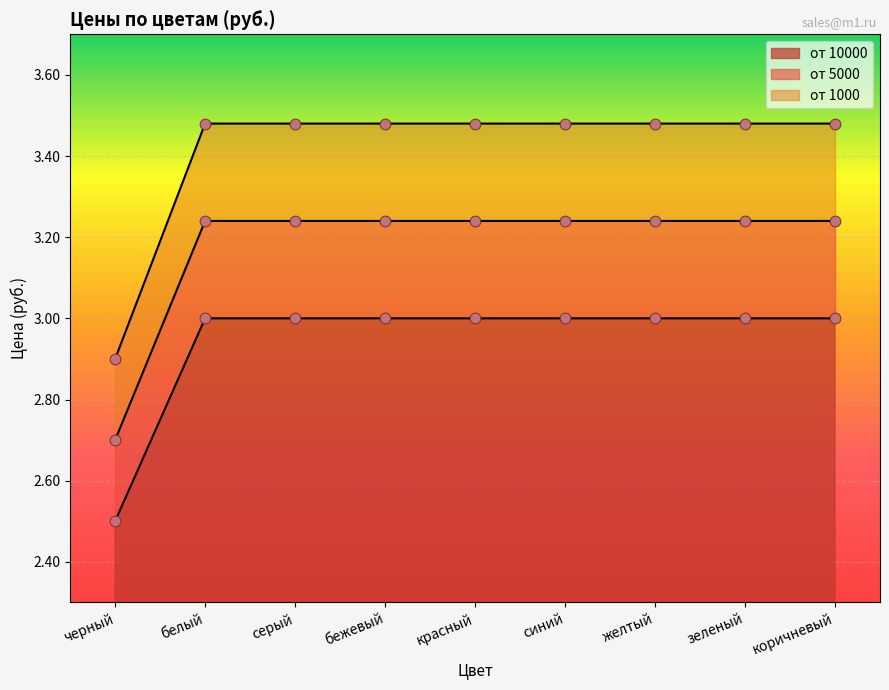

At which category is the sum across all series the highest?

белый